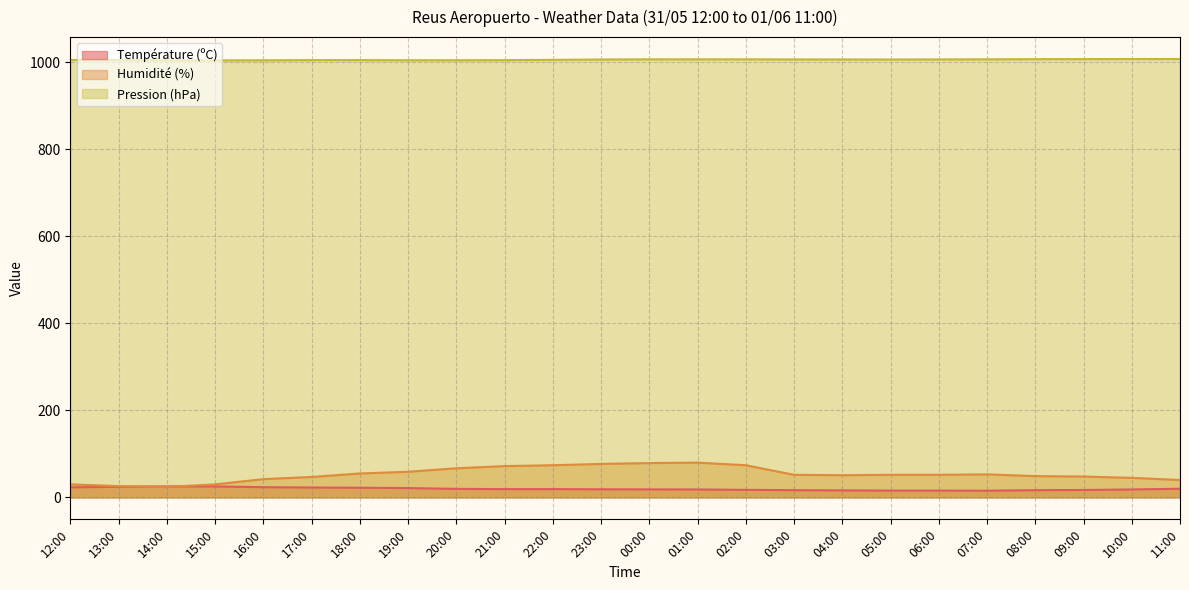

In Température (ºC), how many points are lower than both neighbors (excluding endpoints)?

1